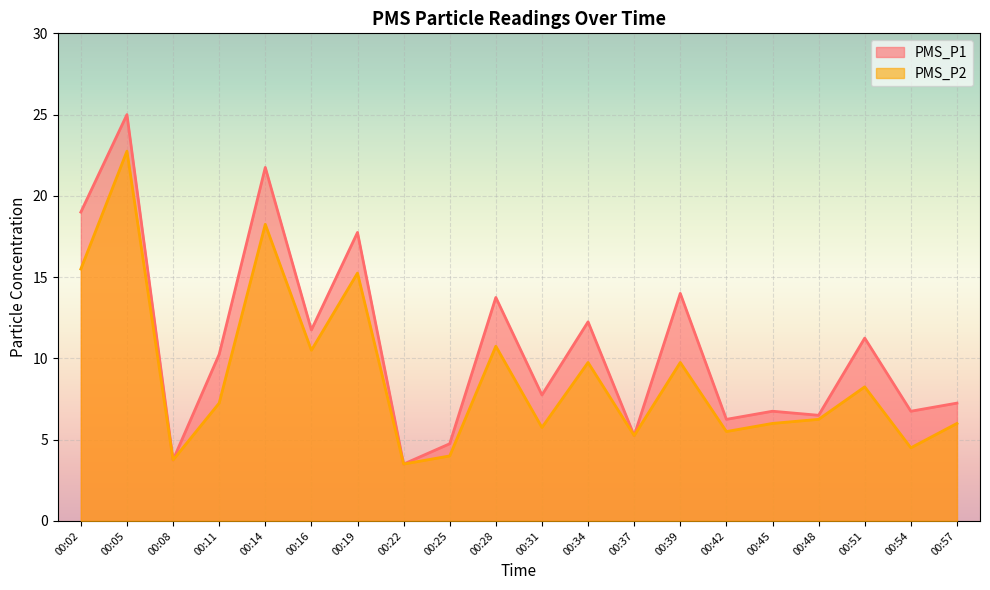

List the series in order of their overall mean, highest first.

PMS_P1, PMS_P2